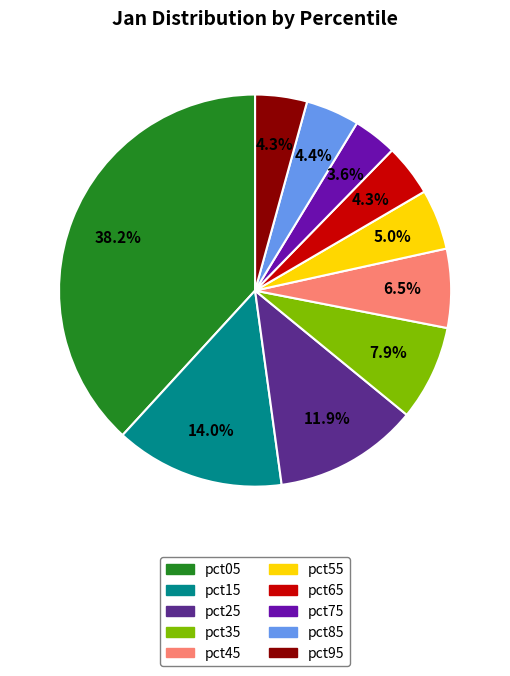

Which category has the biggest portion of the pie?

pct05